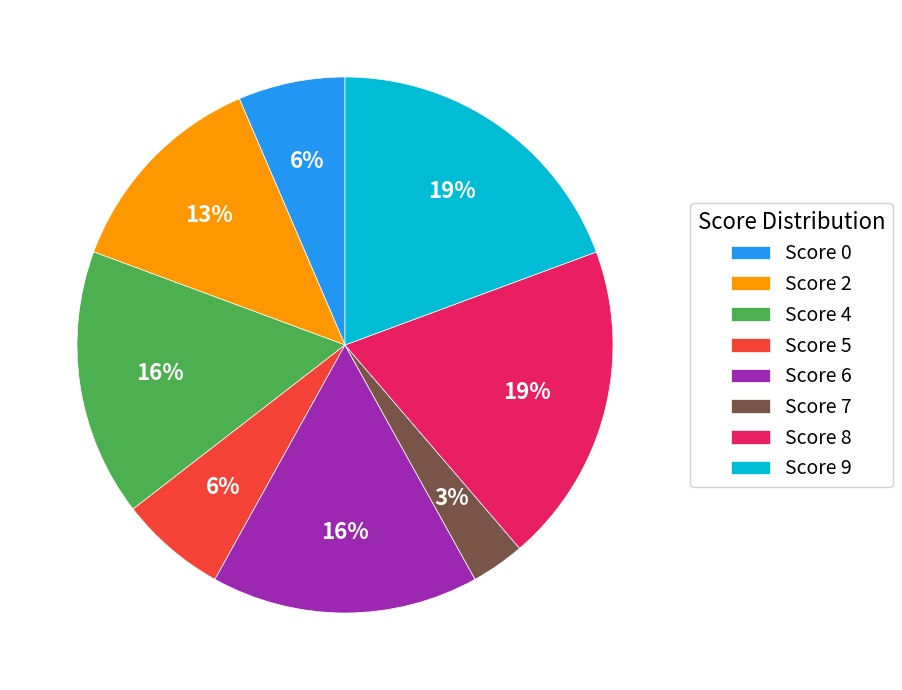

To the nearest percent, what is the difference between the largest and smallest slice percentages?

16%